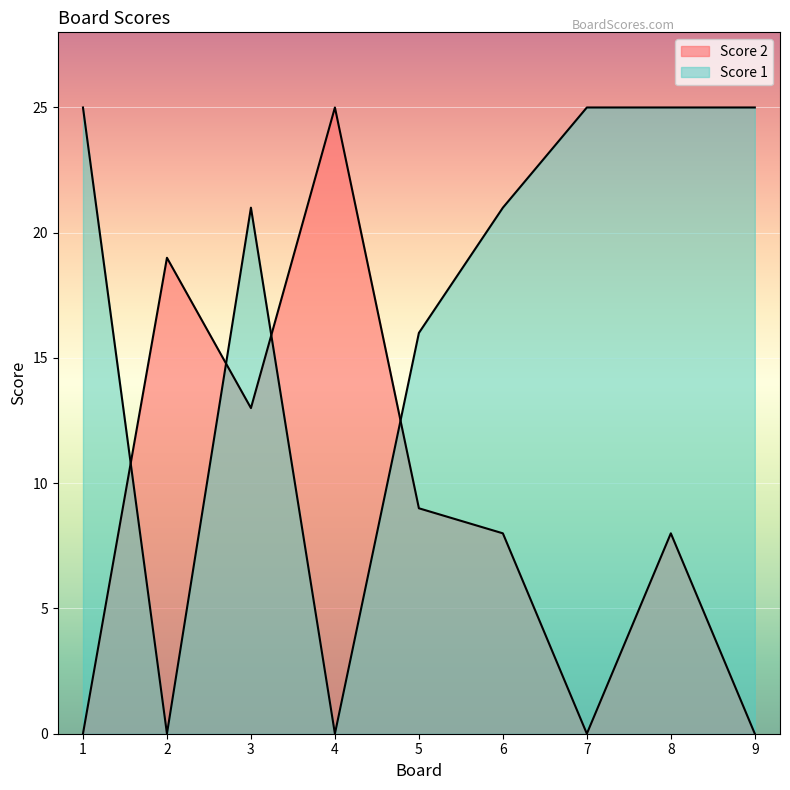

Which series changed the most between 3 and 4?

Score 1